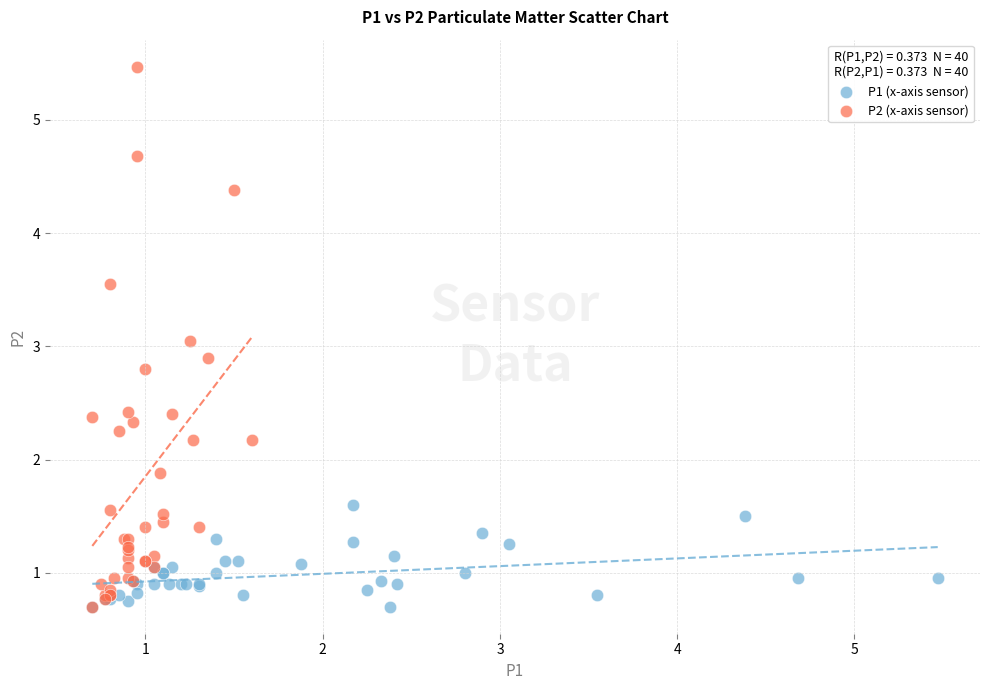

Which series has the widest spread of Y values?

P2 (x-axis sensor)